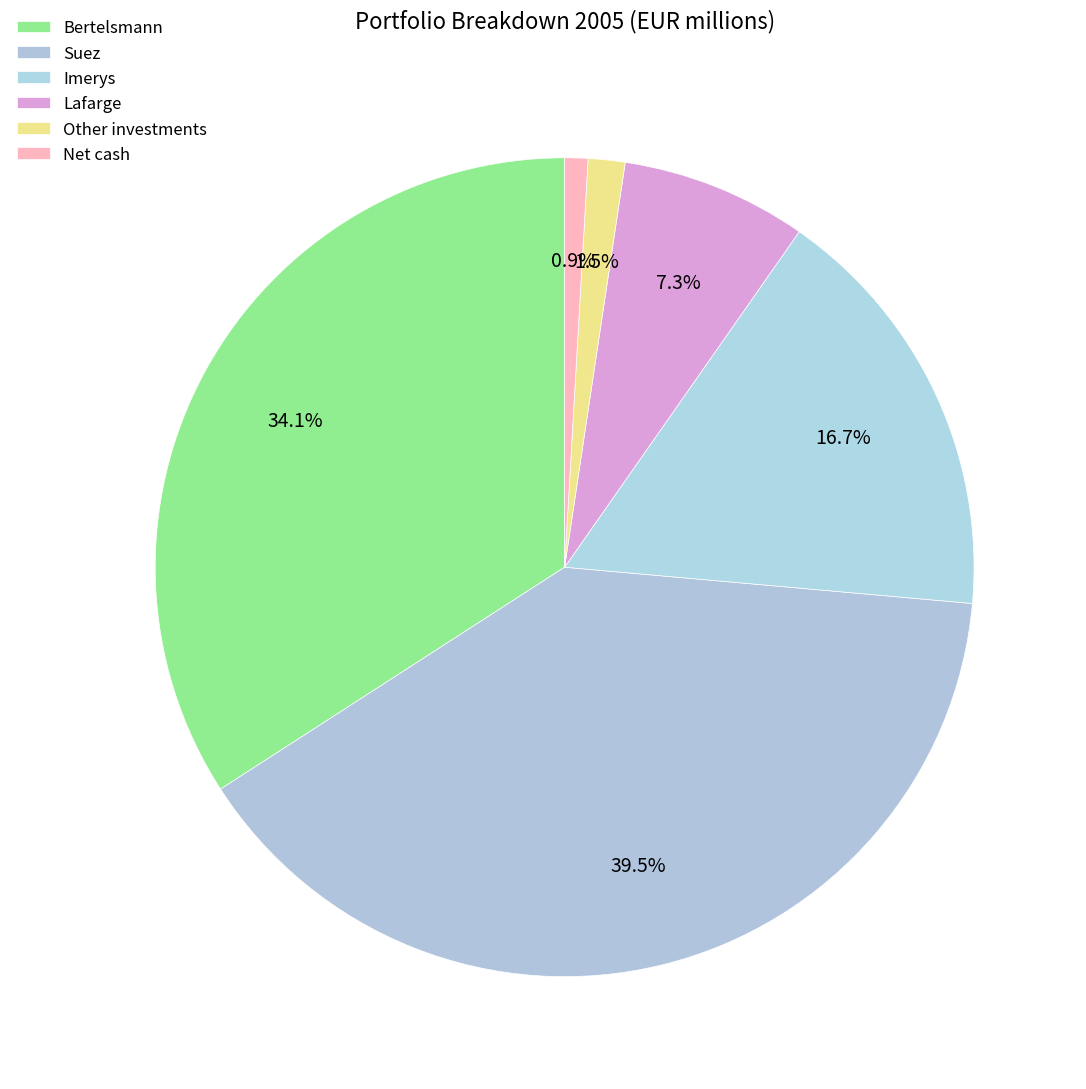

To the nearest percent, what is the difference between the Net cash and Lafarge slice percentages?

6%